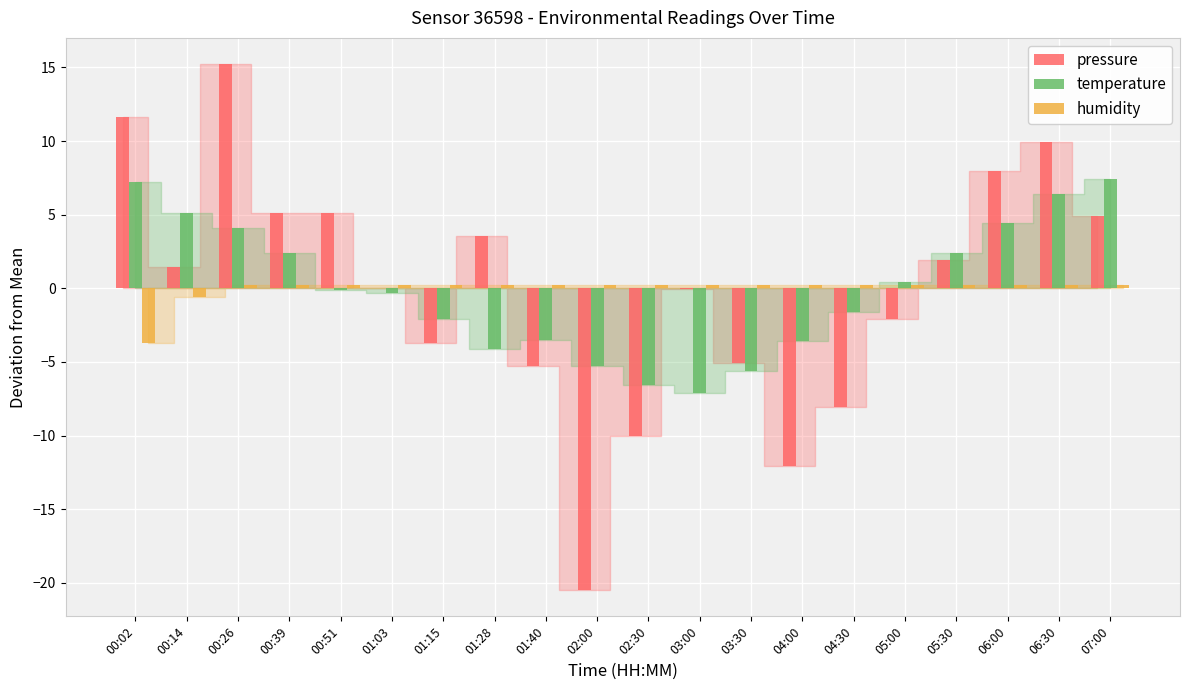

Is the value of humidity at 00:39 greater than the value of temperature at 03:30?

Yes